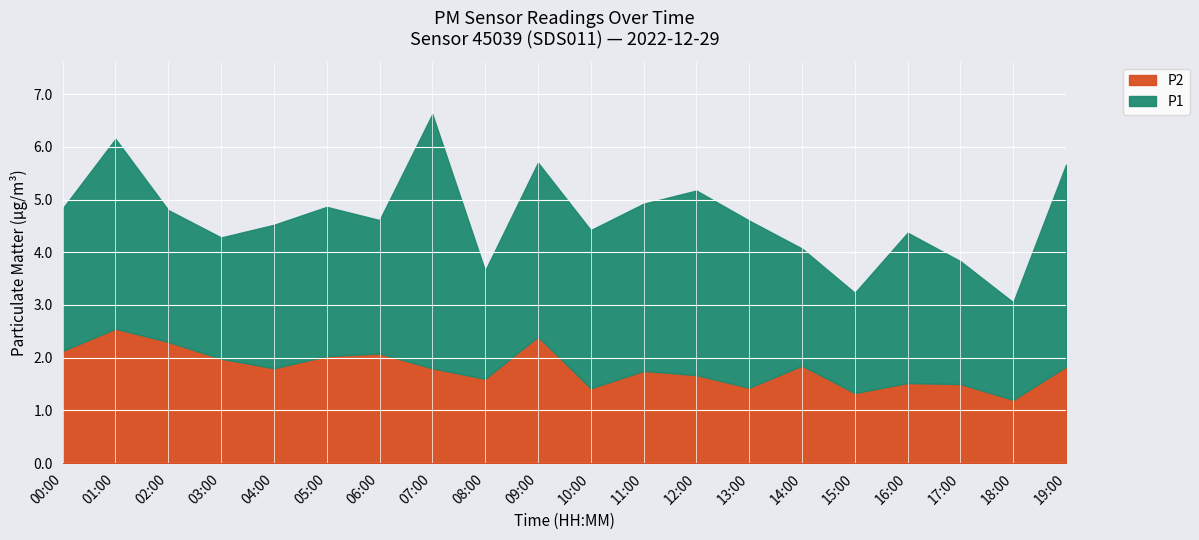

How many lines are shown in the chart?

2